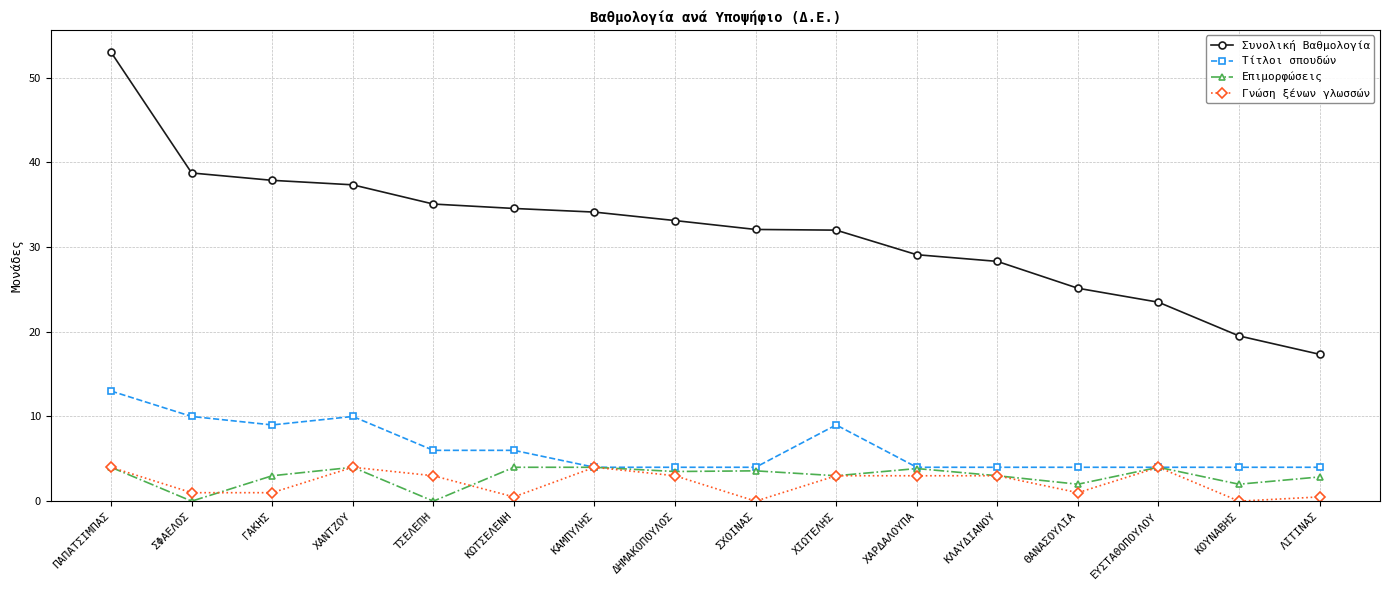

At which category does Επιμορφώσεις reach its first local valley?

ΣΦΑΕΛΟΣ